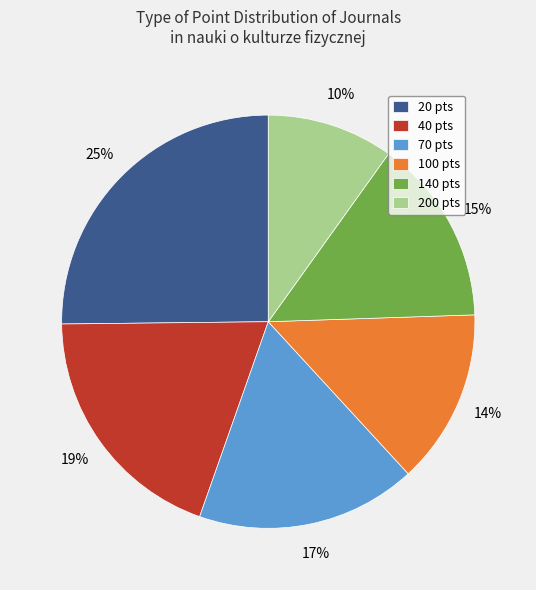

To the nearest percent, what portion does 140 pts represent?

15%